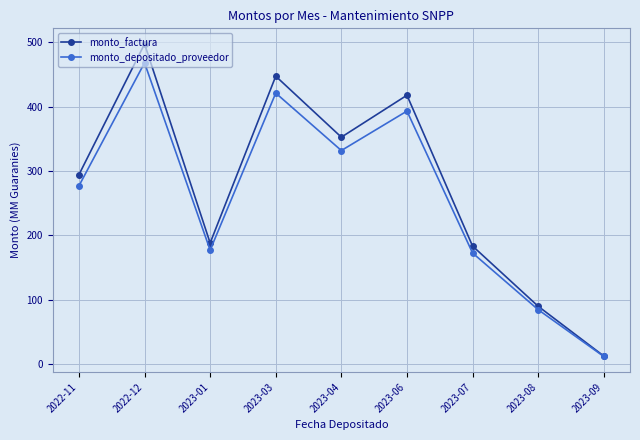

True or false: monto_depositado_proveedor has more than 0 points higher than both neighbors.

True